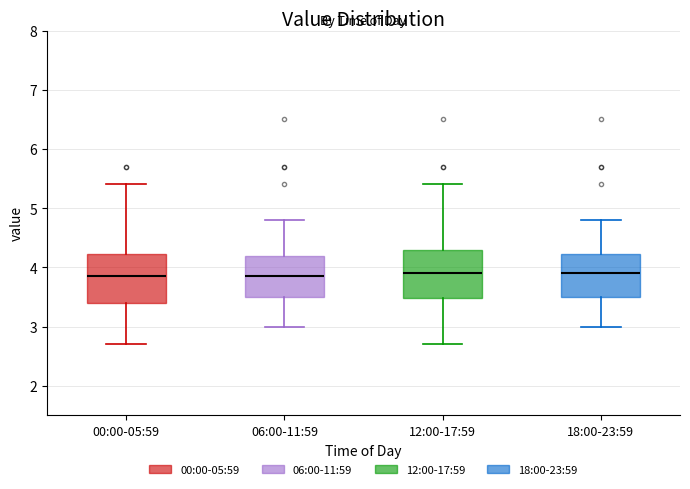

Reading left to right, transcribe this box plot: for each box, give where its median line is, the range the box spans, and where its two whiskers end, as read against the y-axis. The values are not printed on the chart, so give them approximately, as read against the axis.

00:00-05:59: median 3.9, box 3.4 to 4.2, whiskers 2.7 to 5.4
06:00-11:59: median 3.9, box 3.5 to 4.2, whiskers 3.0 to 4.8
12:00-17:59: median 3.9, box 3.5 to 4.3, whiskers 2.7 to 5.4
18:00-23:59: median 3.9, box 3.5 to 4.2, whiskers 3.0 to 4.8